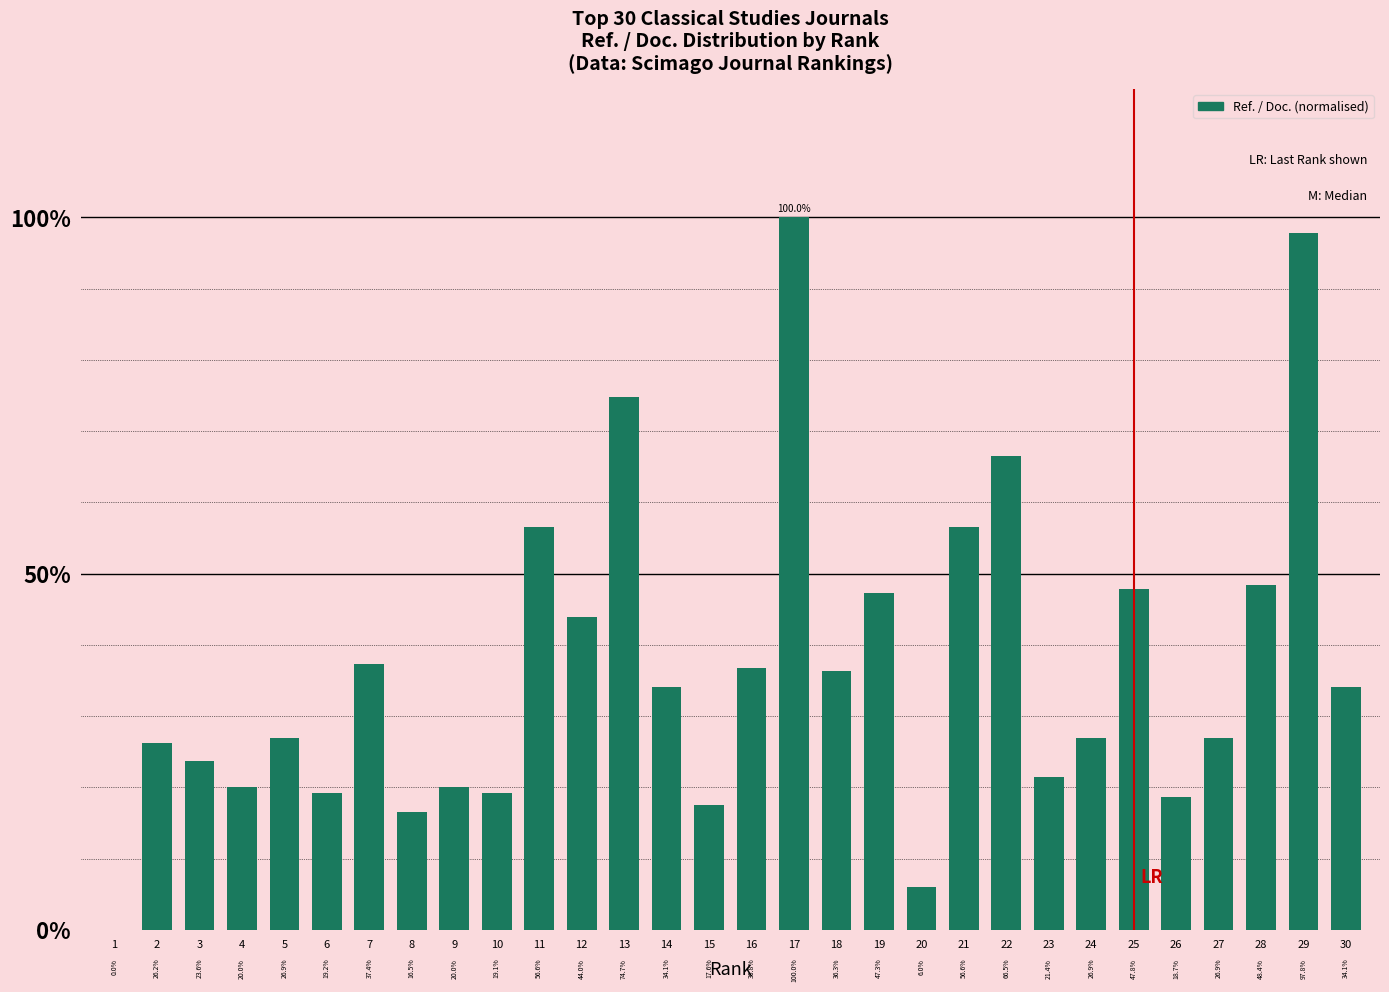

Between 13 and 24, which is larger?

13